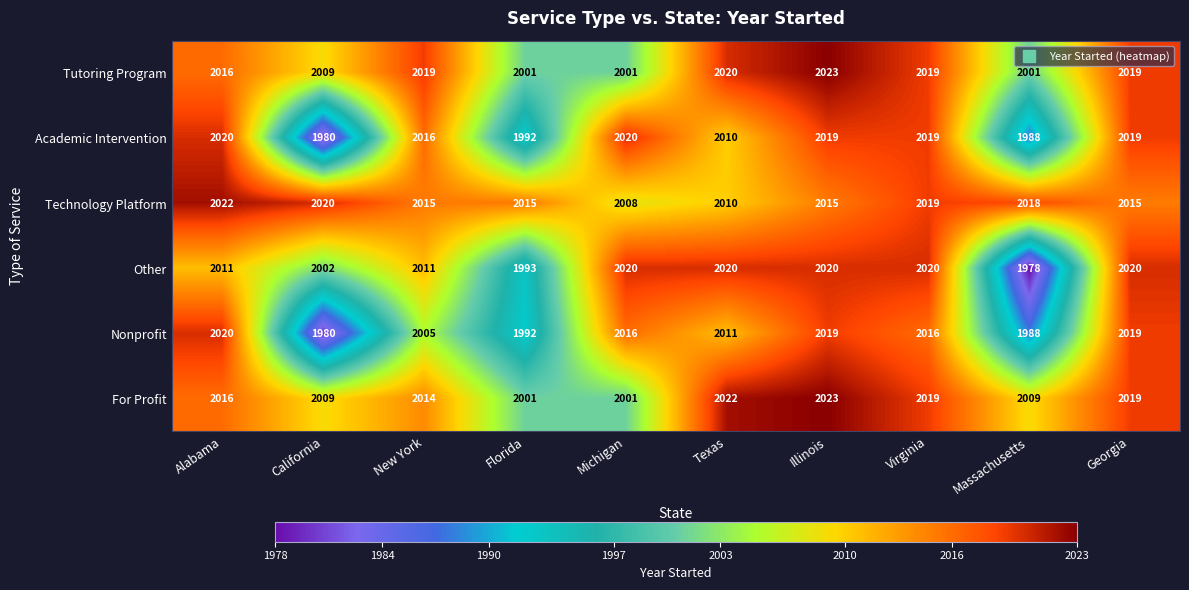

Which category has the highest value across all series?

Illinois